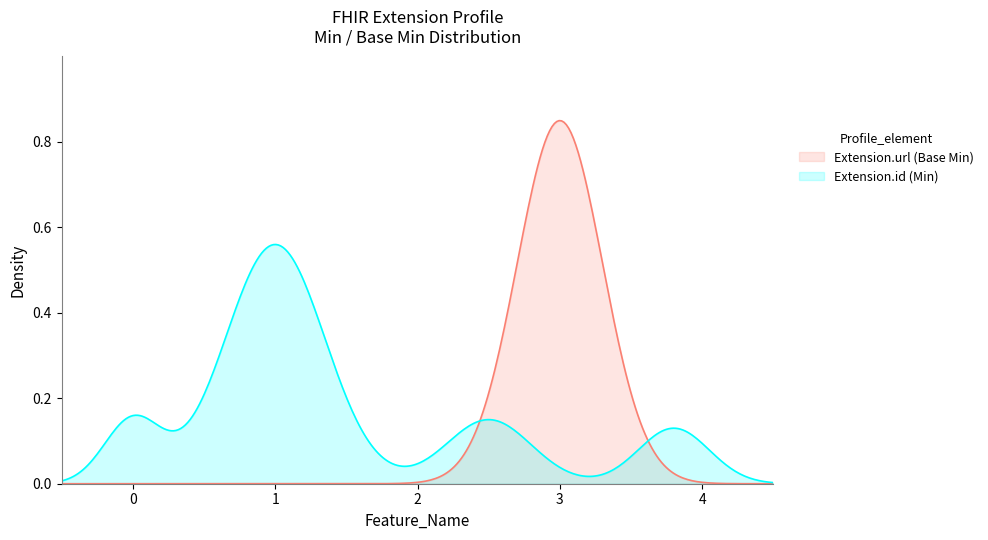

Which series has the widest spread of values?

Extension.url (Base Min)